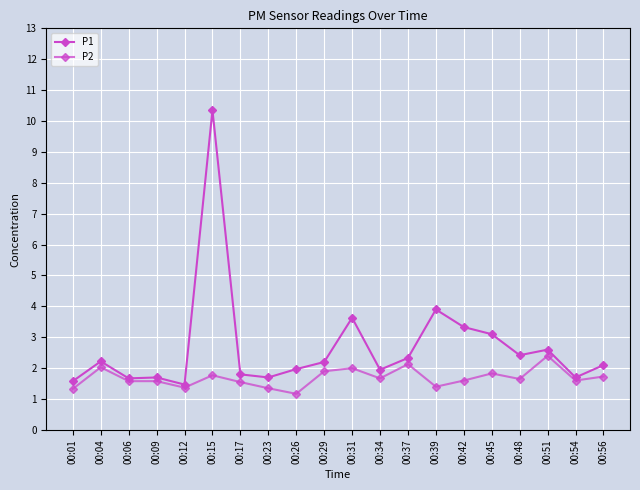

Count the number of categories in the chart.

20